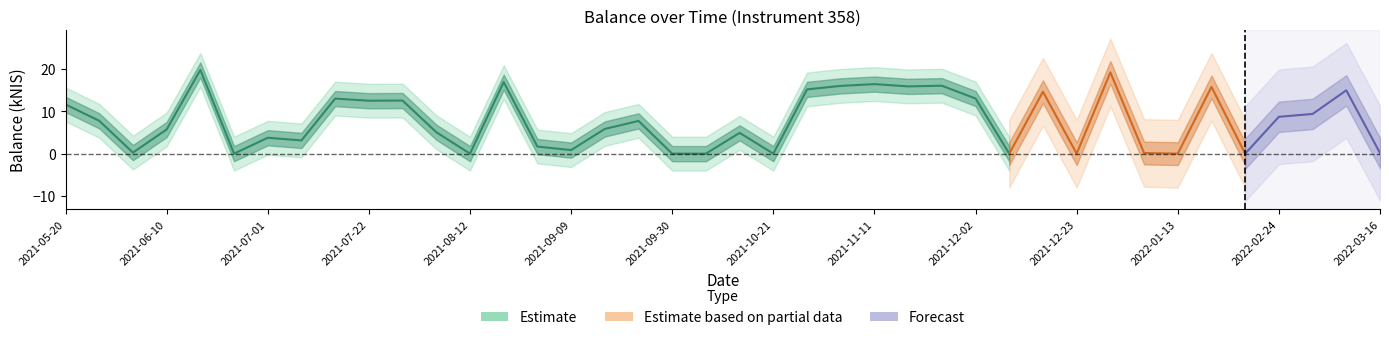

Which category has the highest value across all series?

2021-06-17